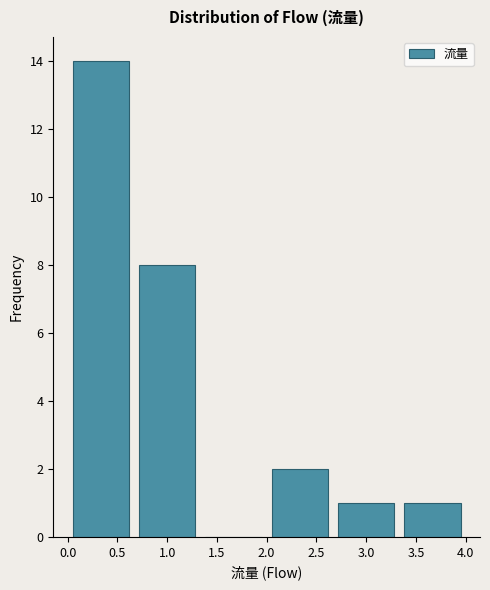

How tall is the bar that spans 3.35 to 4.00 on the x-axis? Neither the bar edges nor the heights are printed on the chart, so give them approximately, as read against the axes.

1